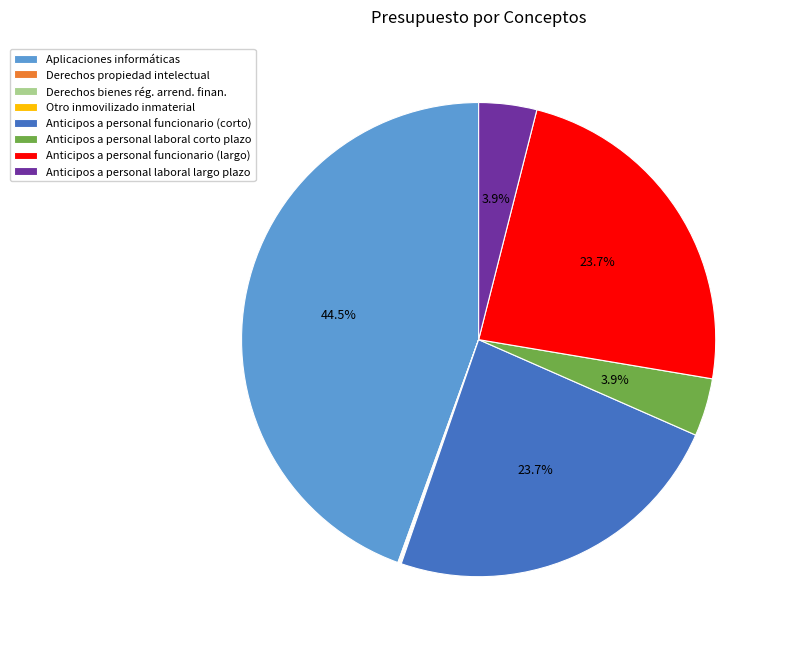

Combined, do Anticipos a personal laboral largo plazo and Anticipos a personal laboral corto plazo account for over 50%?

No